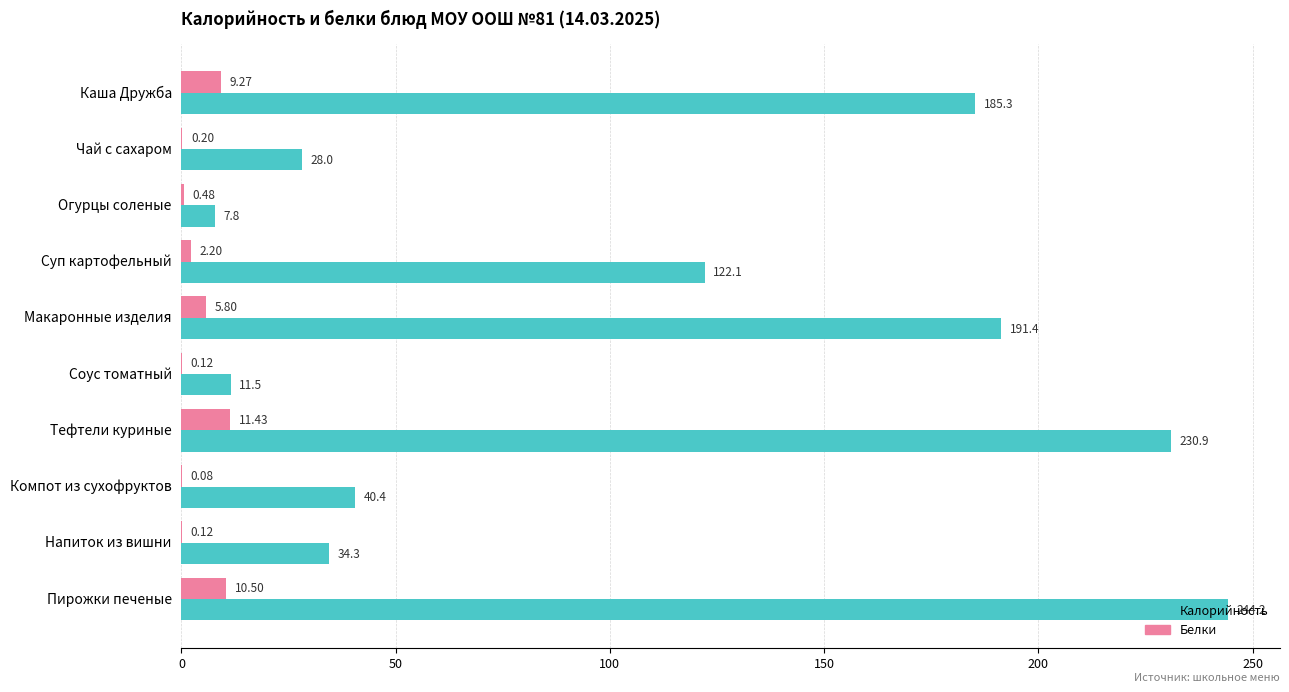

What are all the series names shown in the legend?

Калорийность, Белки